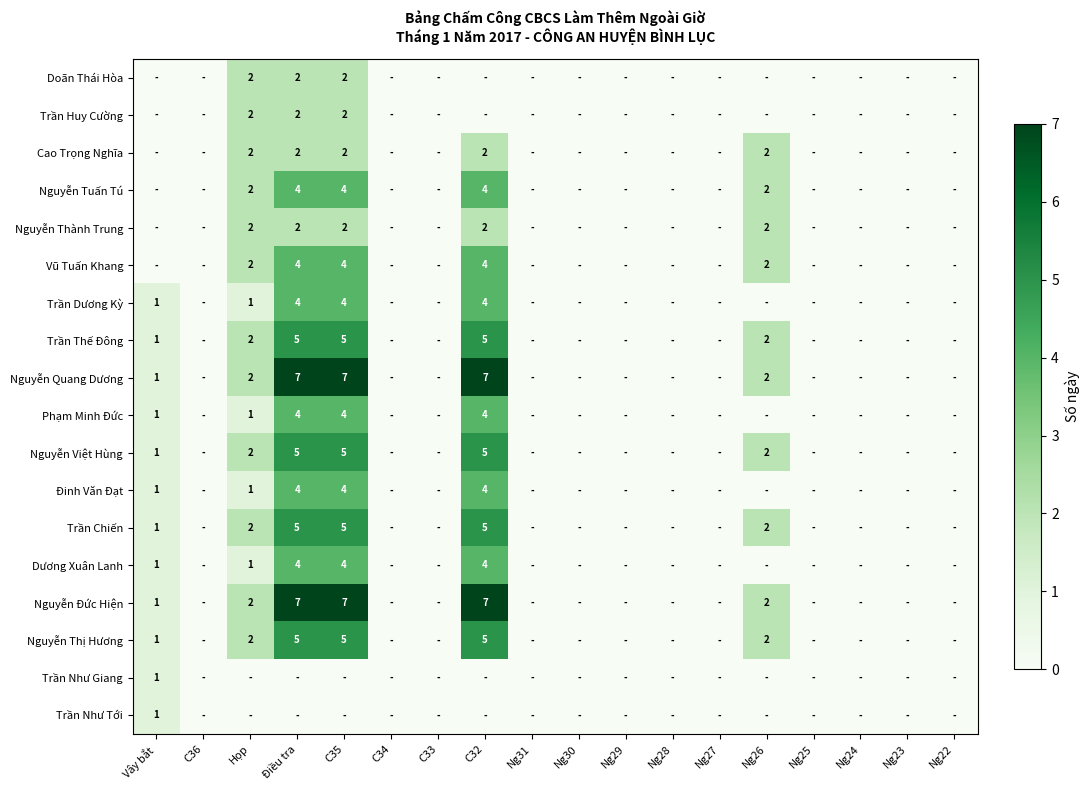

True or false: Nguyễn Tuấn Tú has a value of 4 at C32.

True